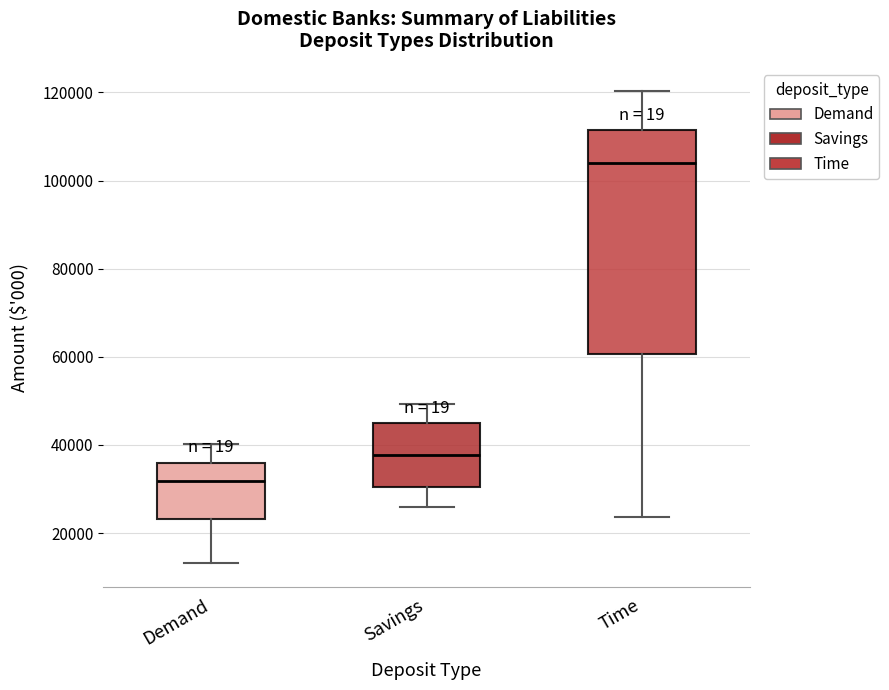

Where is the upper edge of the box for Savings on the y-axis? The values are not printed on the chart, so give them approximately, as read against the axis.

44000